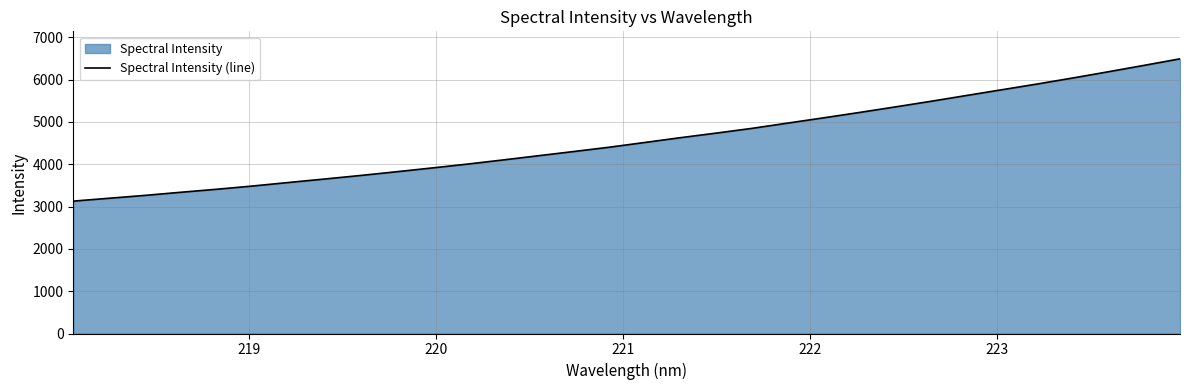

What is the maximum value shown in the chart?

6493.7